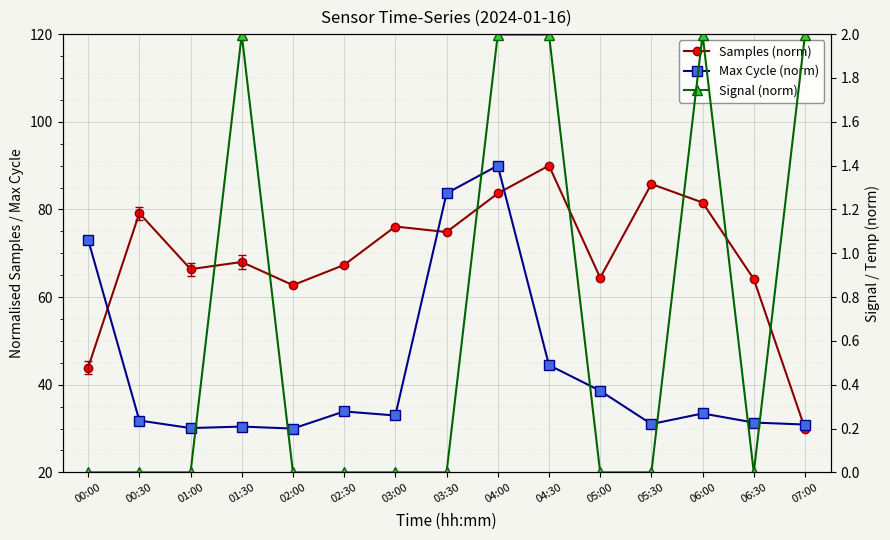

The Signal (norm) series shows 2.0 at 04:00. True or false?

True